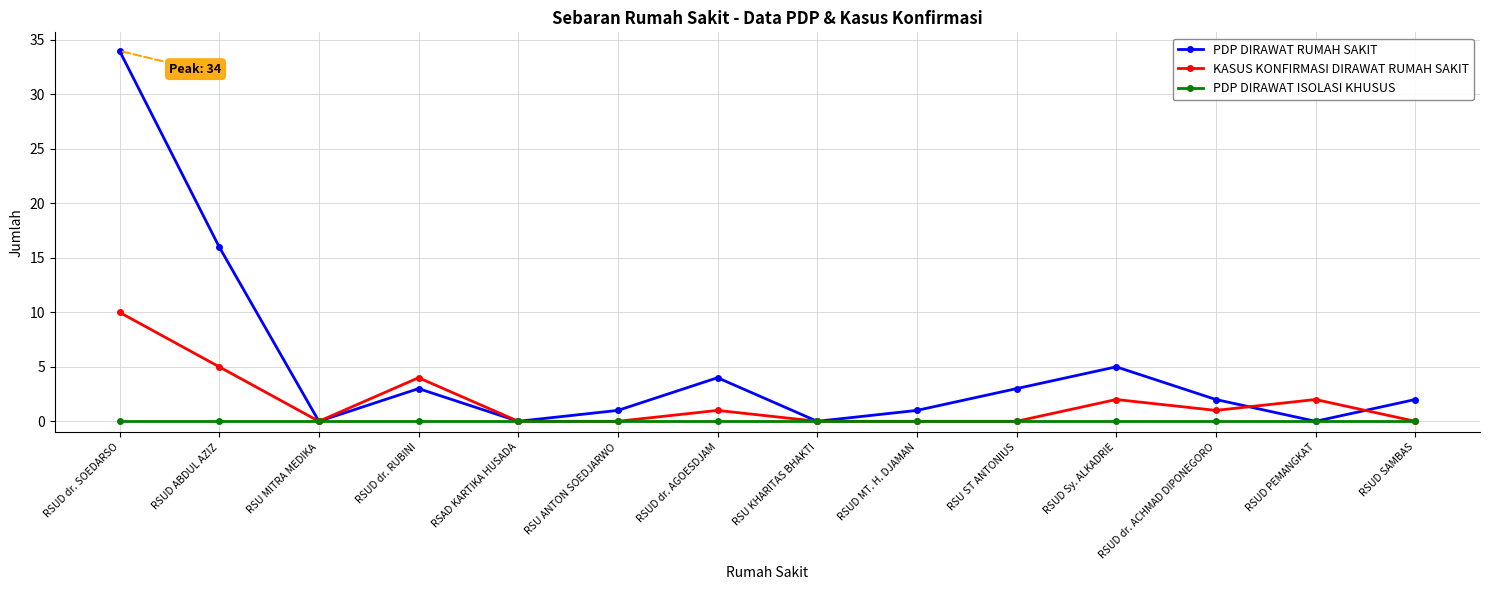

What is the average value of the PDP DIRAWAT RUMAH SAKIT series?

5